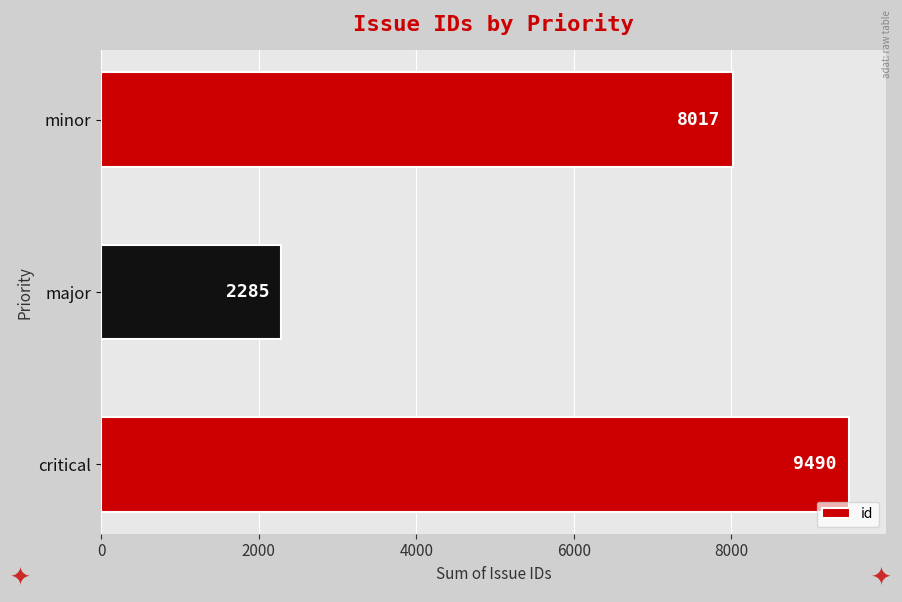

List the labels in order of value, largest first.

critical, minor, major